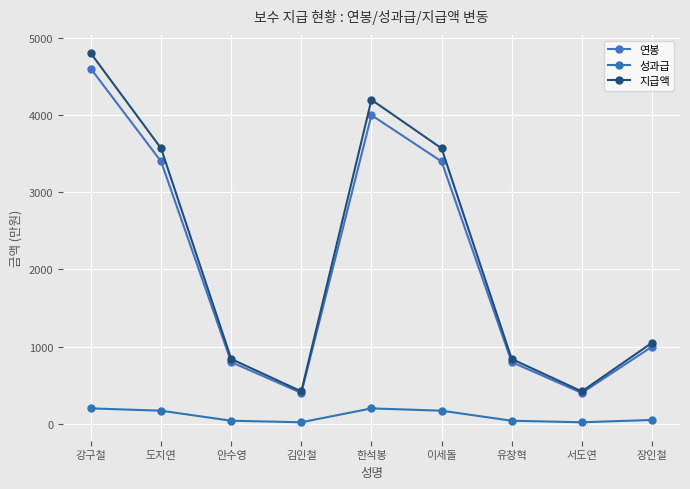

Which series has the largest total across all categories?

지급액